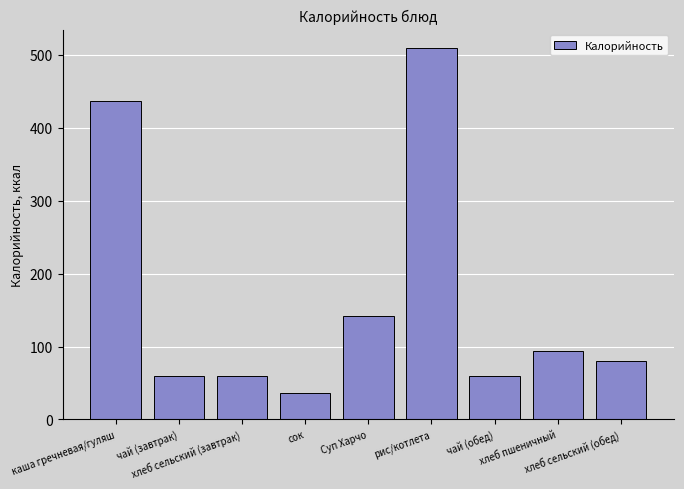

True or false: the data shows 36 at сок.

True